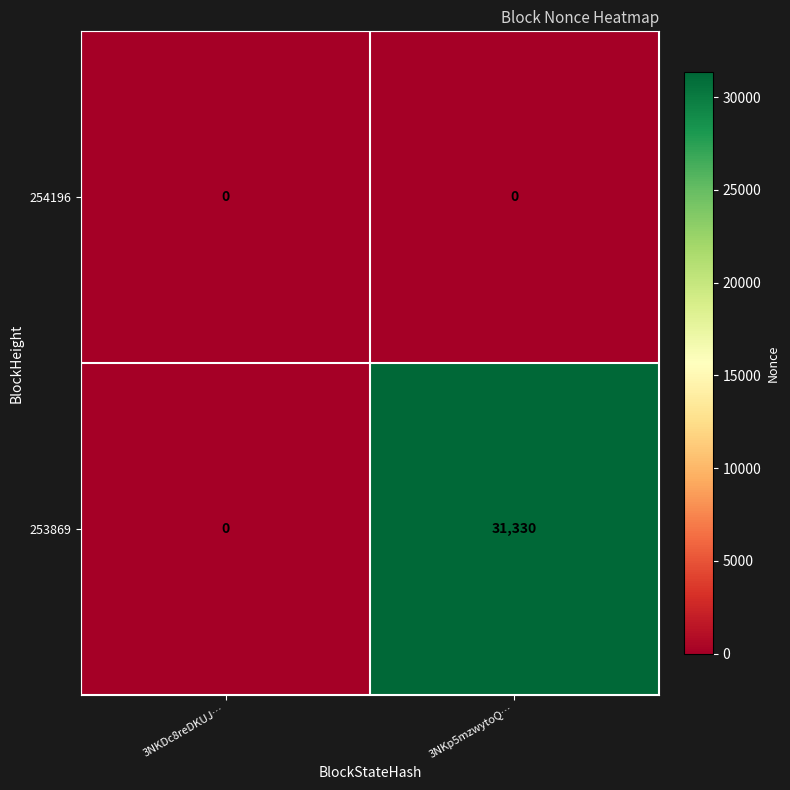

Reading left to right, transcribe all the data shown in this chart.

254196: 3NKDc8reDKUJ…=0	3NKp5mzwytoQ…=0
253869: 3NKDc8reDKUJ…=0	3NKp5mzwytoQ…=31330